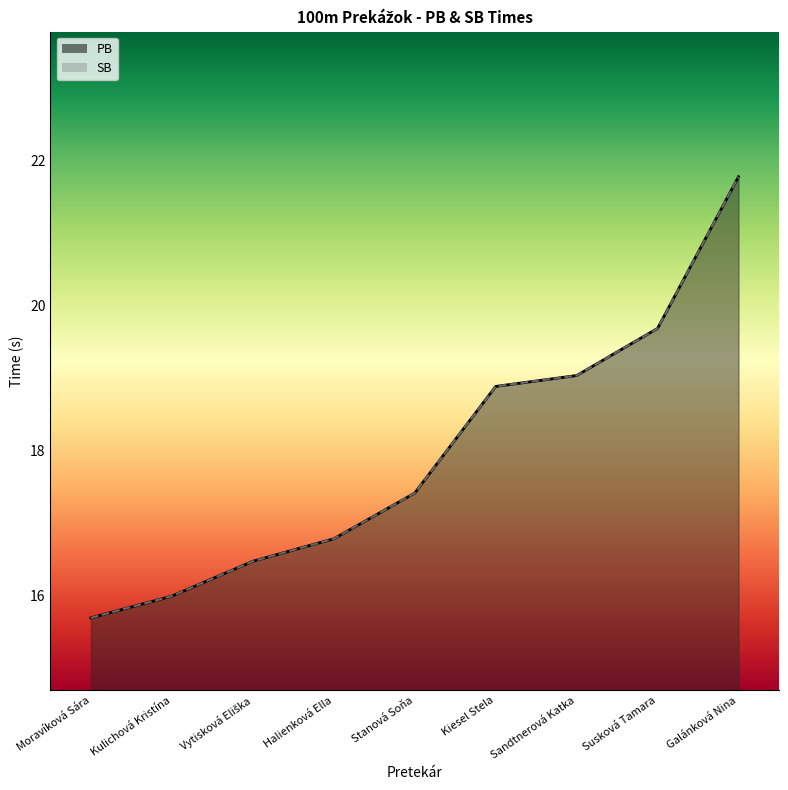

How many distinct data groups are displayed?

2